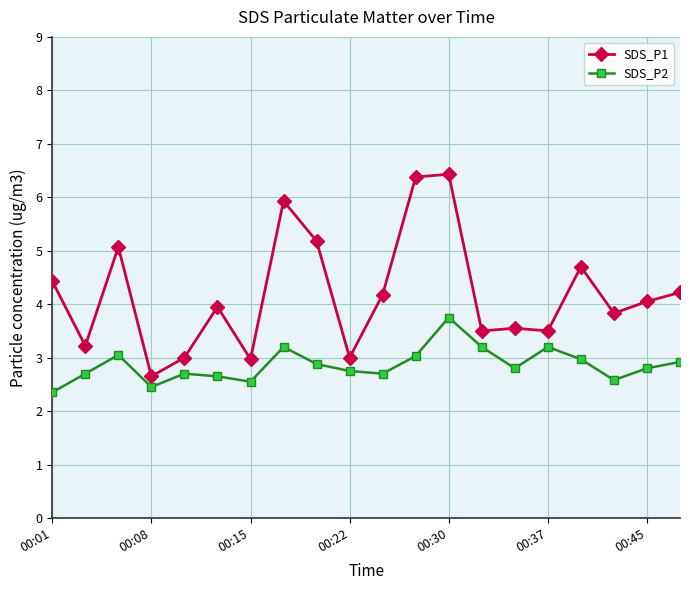

Which series has the largest total across all categories?

SDS_P1